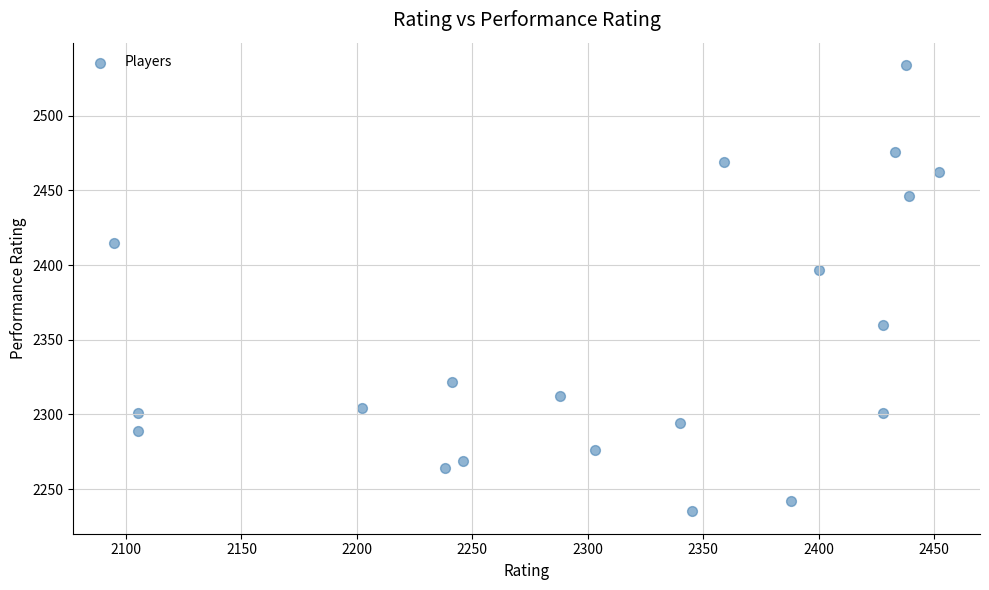

What Y value in the scatter plot is closest to 2384?

2397